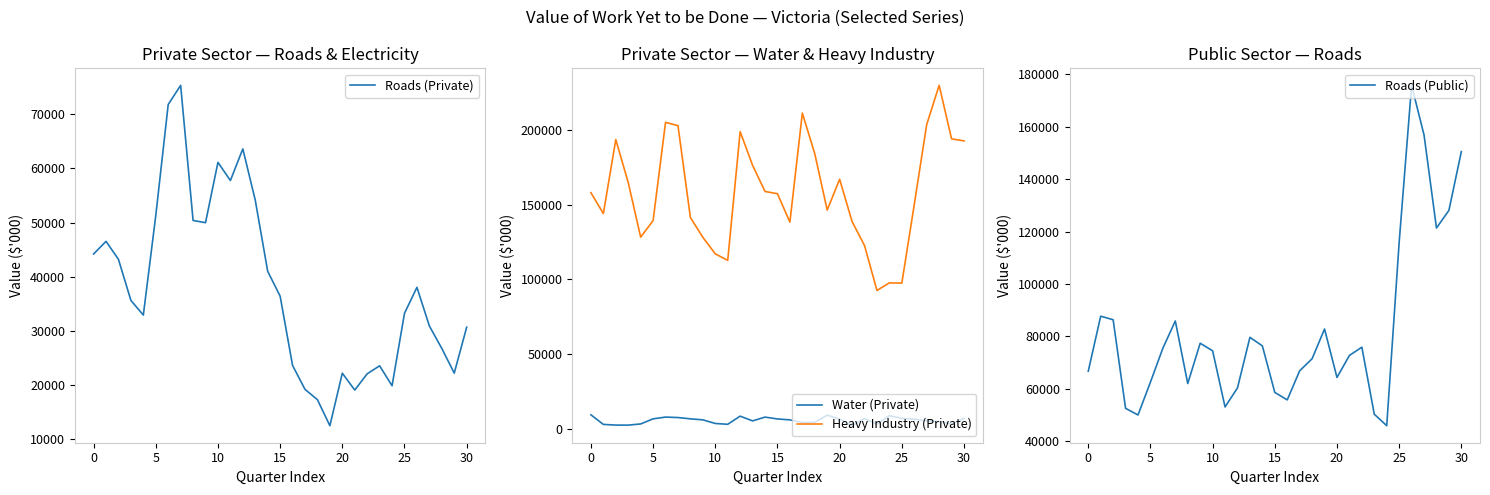

What are all the series names shown in the legend?

Roads (Private), Water (Private), Heavy Industry (Private), Roads (Public)